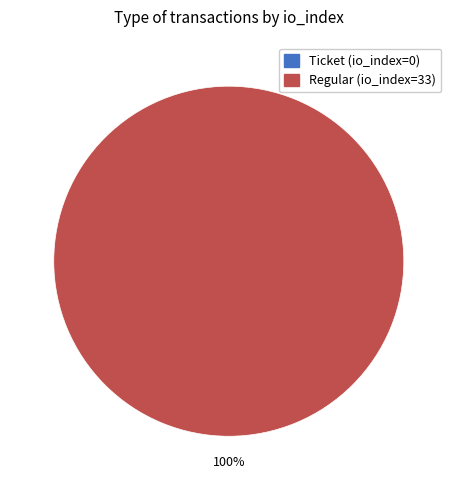

Between Ticket (io_index=0) and Regular (io_index=33), which is larger?

Regular (io_index=33)